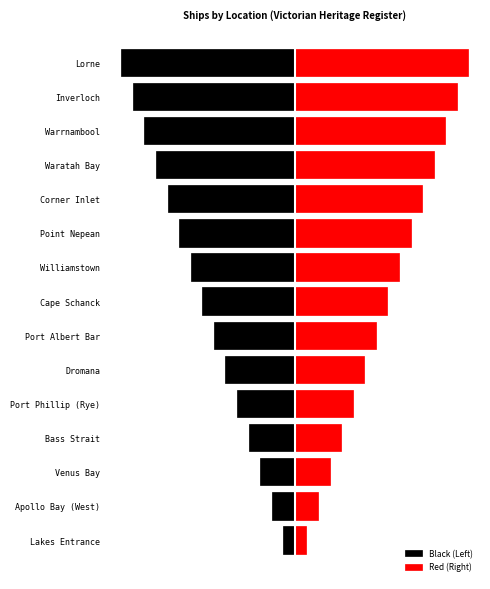

Reading right to left, extract all data points from this chart.

Black (Left): -15	-14	-13	-12	-11	-10	-9	-8	-7	-6	-5	-4	-3	-2	-1
Red (Right): 15	14	13	12	11	10	9	8	7	6	5	4	3	2	1